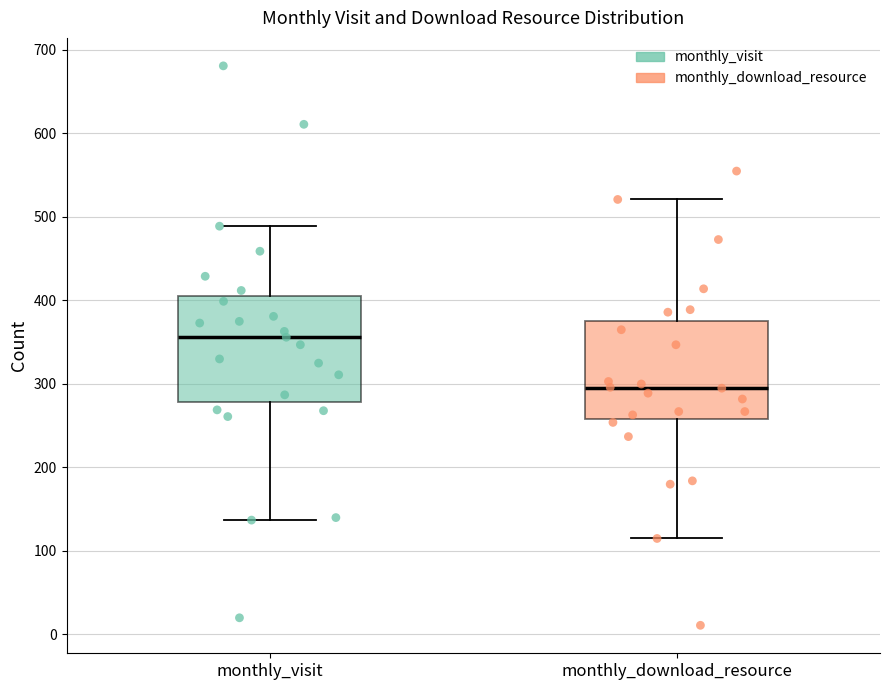

Which box is the tallest, from its lower edge to its upper edge?

monthly_visit